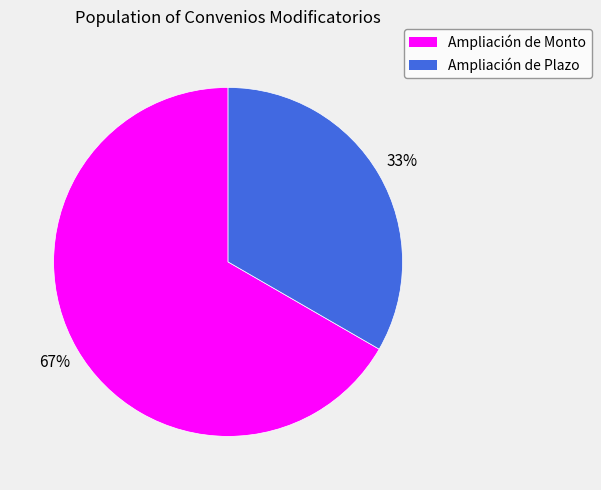

Between Ampliación de Plazo and Ampliación de Monto, which is larger?

Ampliación de Monto